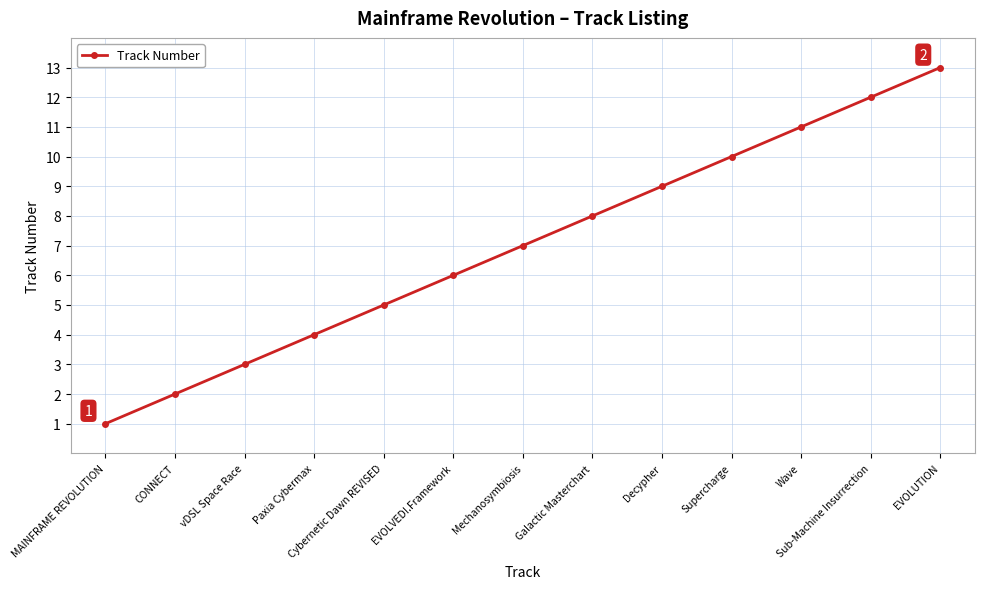

What is the change in value from Galactic Masterchart to EVOLUTION?

+5